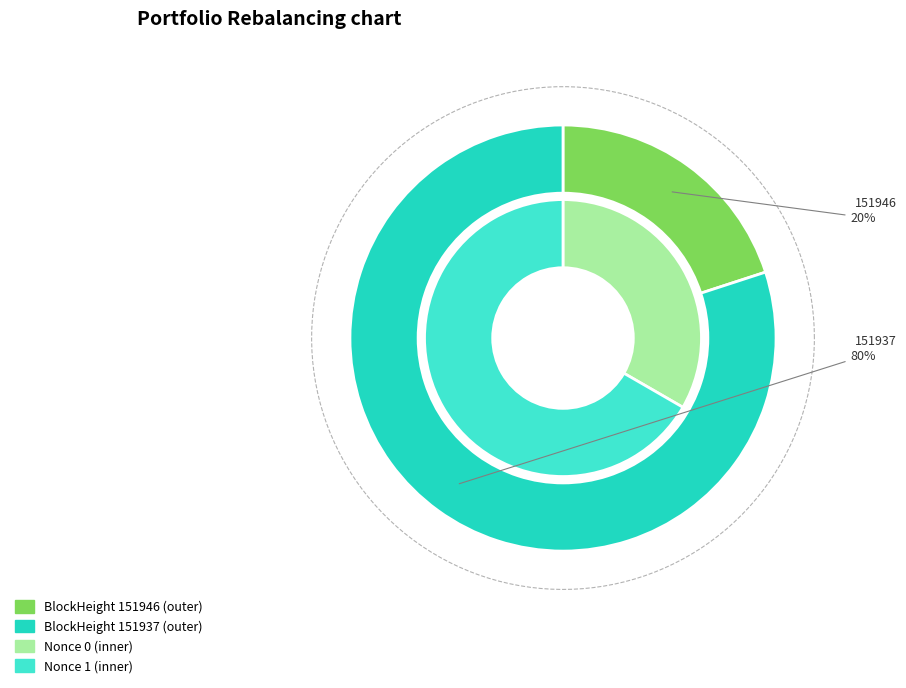

To the nearest percent, what is the difference between the 151937 and 151946 slice percentages?

60%